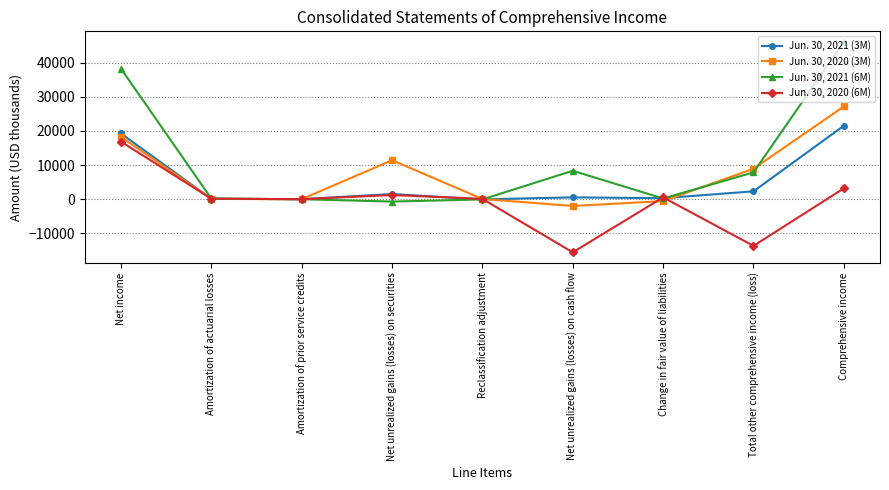

What is the maximum value for Jun. 30, 2021 (3M)?

21544